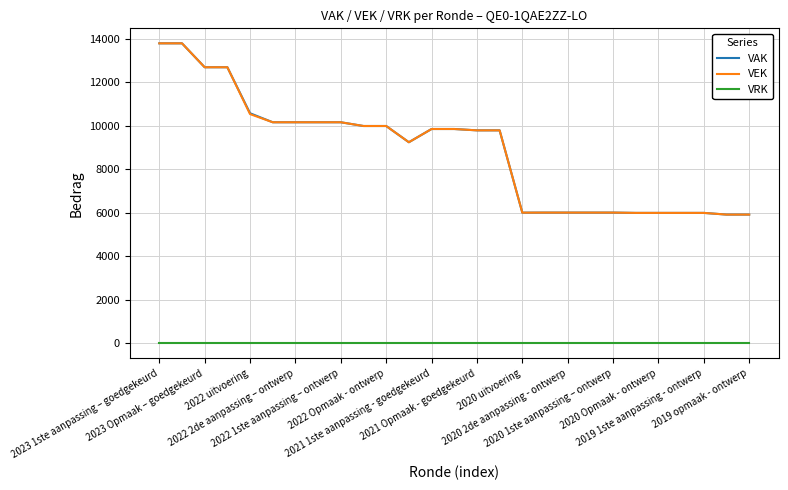

True or false: VEK and VRK intersect in this chart.

False